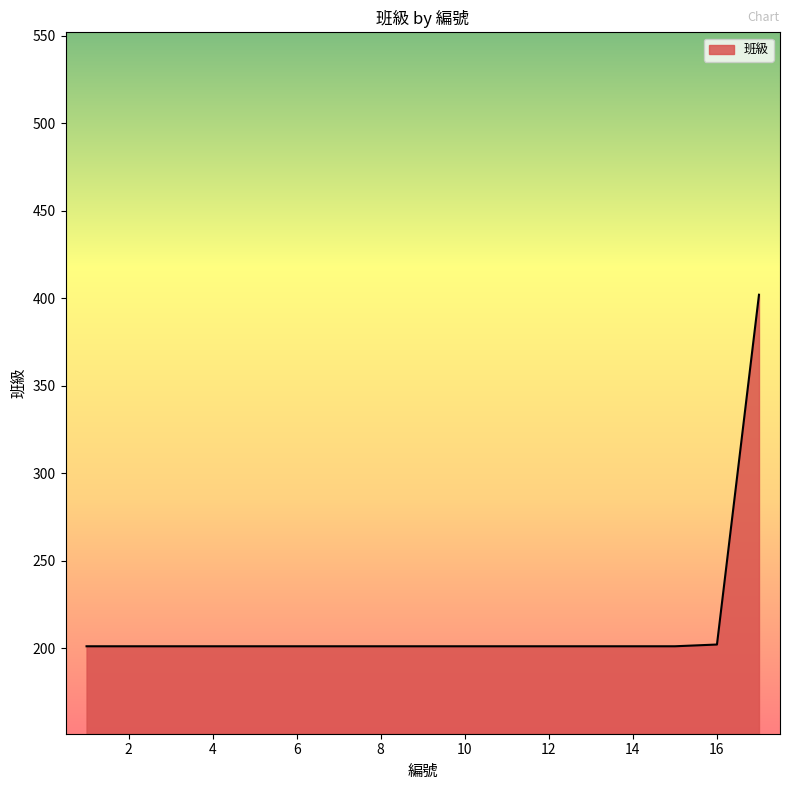

What is the smallest value displayed?

201